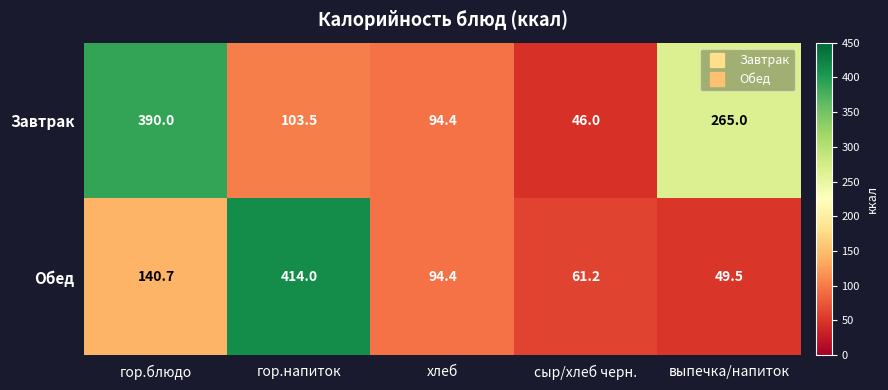

Which series has the largest range (max minus min)?

Обед